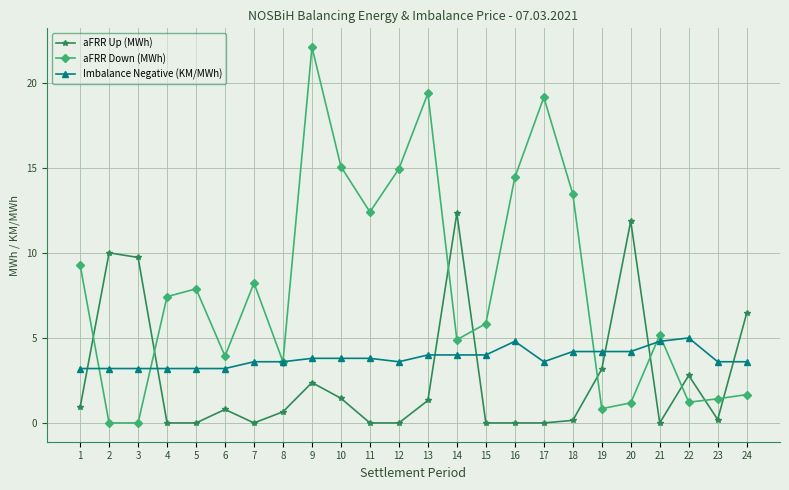

True or false: aFRR Up (MWh) has a value of 6.5 at 24.

True